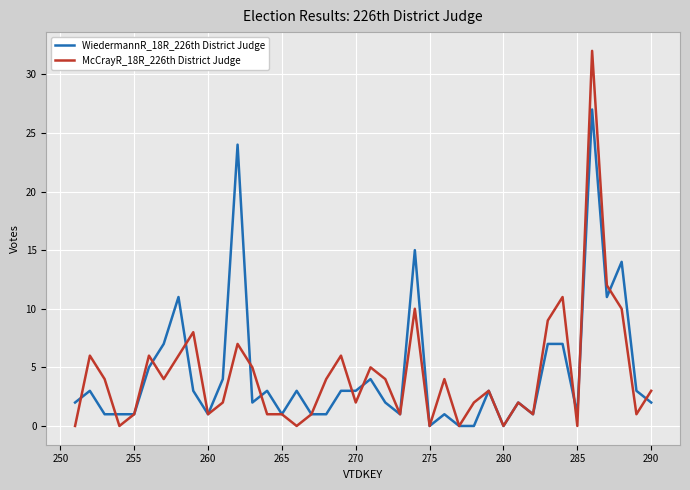

True or false: McCrayR_18R_226th District Judge and WiedermannR_18R_226th District Judge cross at least once.

True